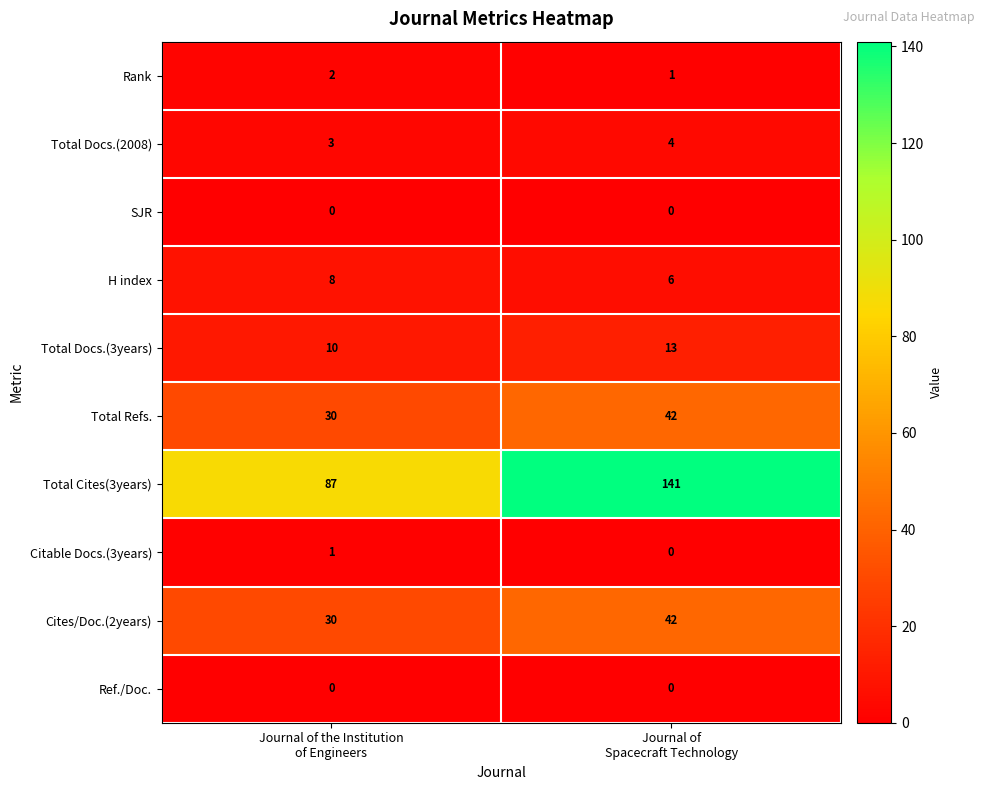

What is the minimum value for Total Docs.(3years)?

10